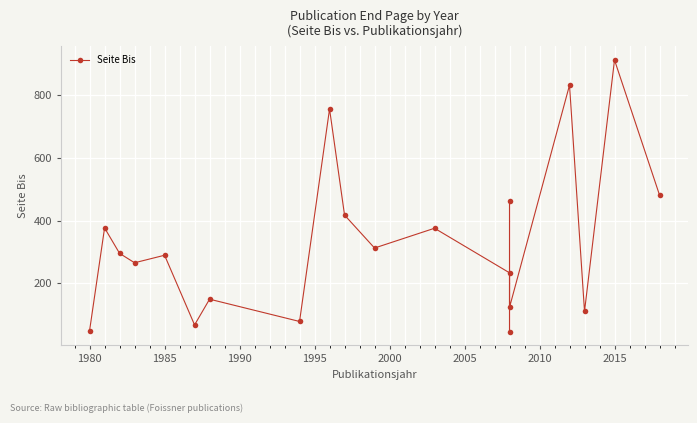

How many points are lower than both their immediate neighbors (excluding endpoints)?

7